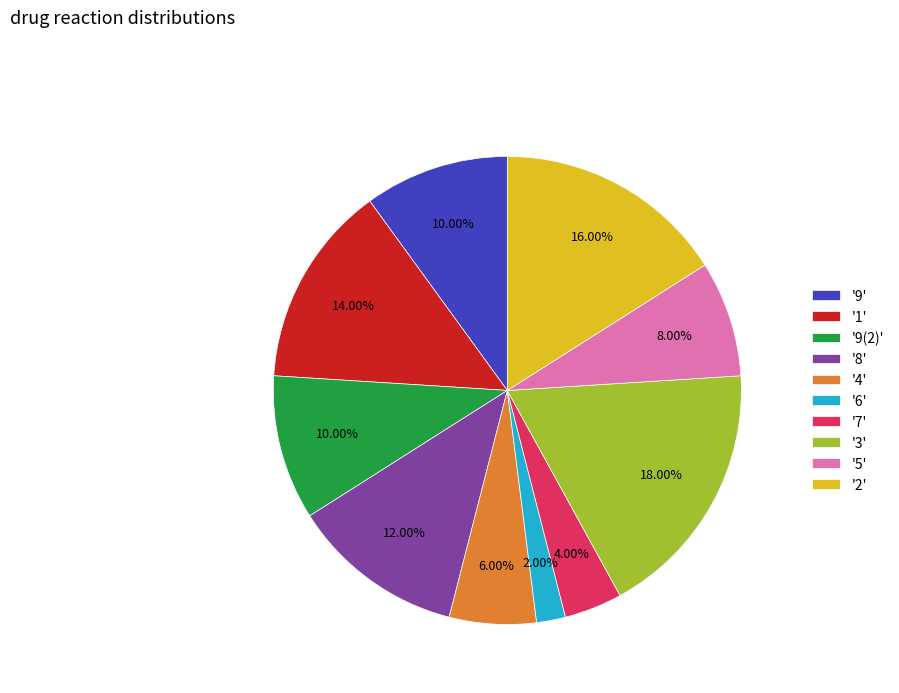

Which slice is the smallest?

'6'